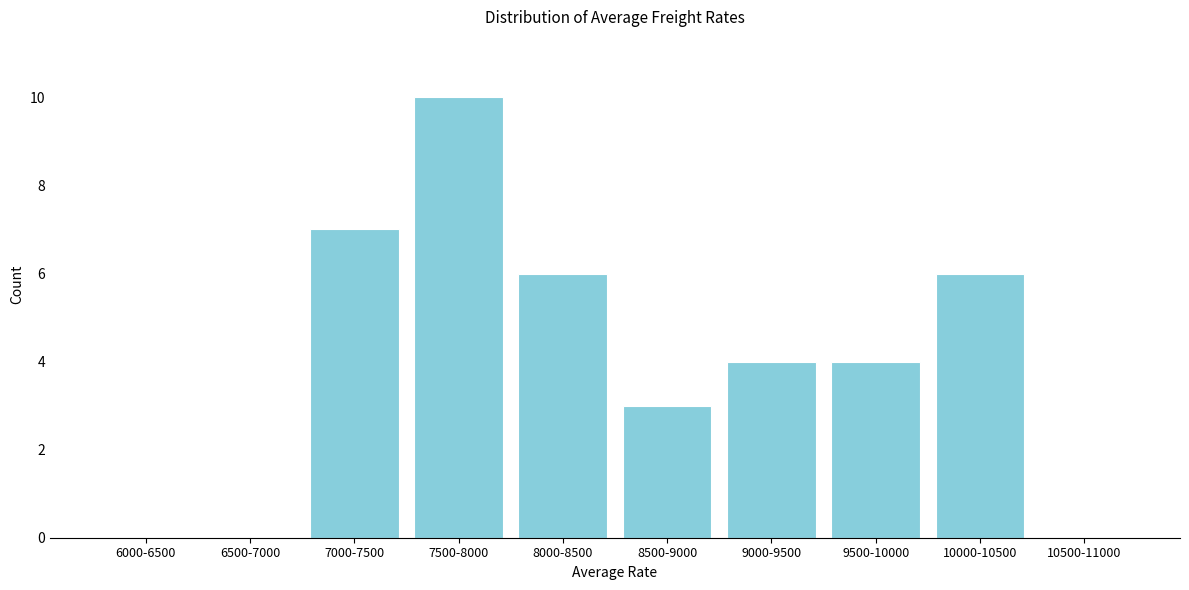

Reading left to right, transcribe all the data shown in this chart.

6000-6500=0	6500-7000=0	7000-7500=7	7500-8000=10	8000-8500=6	8500-9000=3	9000-9500=4	9500-10000=4	10000-10500=6	10500-11000=0